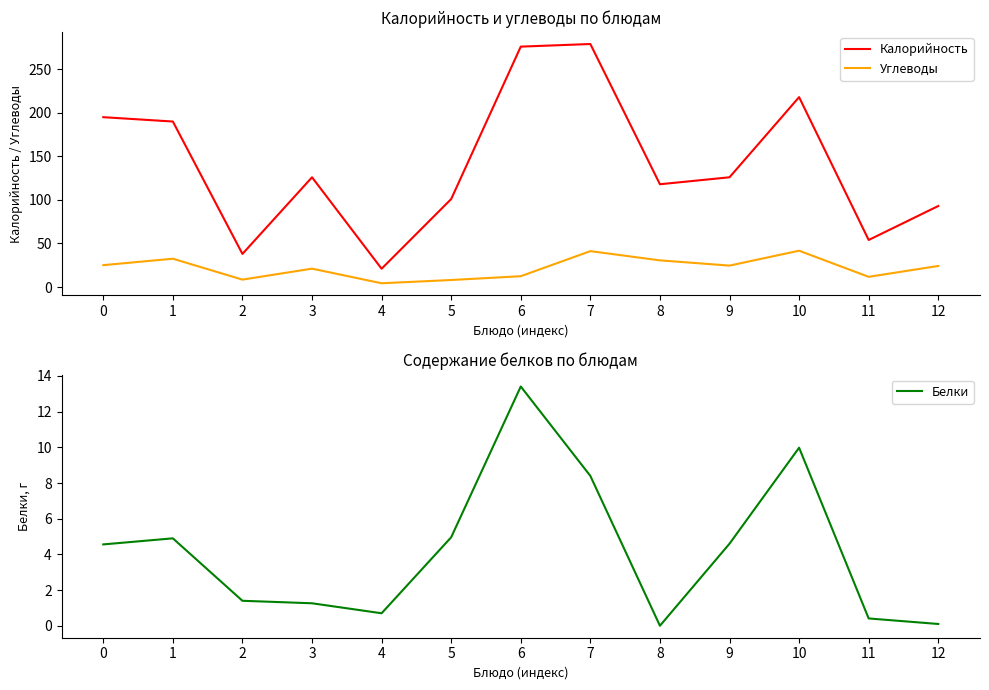

Reading left to right, extract all data points from this chart.

Калорийность: 0=195.0	1=190.0	2=38.0	3=126.0	4=21.0	5=101.0	6=276.0	7=279.0	8=118.0	9=126.0	10=218.0	11=54.0	12=93.0
Углеводы: 0=25.1	1=32.5	2=8.5	3=21.1	4=4.3	5=8.1	6=12.4	7=41.2	8=30.6	9=24.6	10=41.7	11=11.7	12=24.2
Белки: 0=4.6	1=4.9	2=1.4	3=1.3	4=0.7	5=5.0	6=13.4	7=8.4	8=0.0	9=4.6	10=10.0	11=0.4	12=0.1